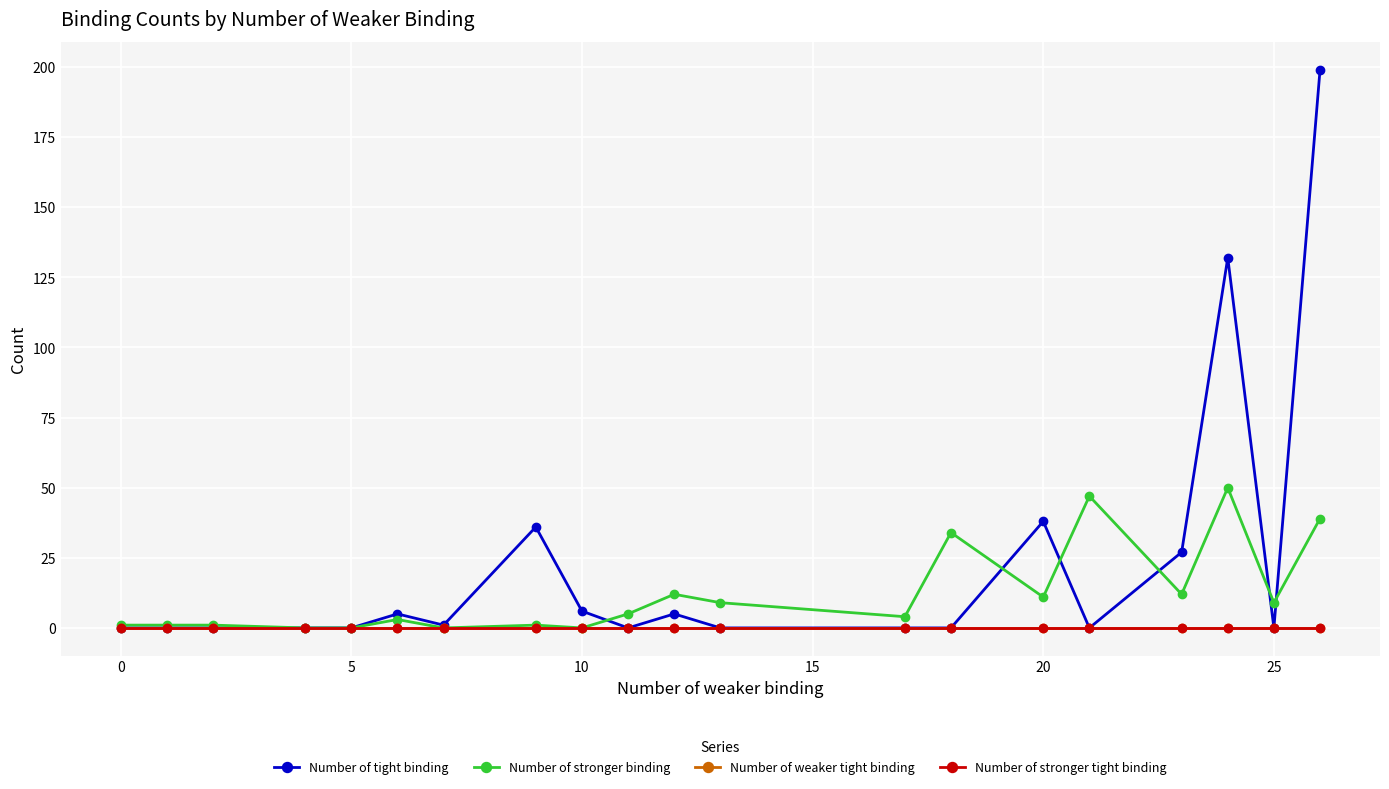

Reading left to right, list all the values displayed in this chart.

Number of tight binding: 0	0	0	0	0	5	1	36	6	0	5	0	0	0	38	0	27	132	0	199
Number of stronger binding: 1	1	1	0	0	3	0	1	0	5	12	9	4	34	11	47	12	50	9	39
Number of weaker tight binding: 0	0	0	0	0	0	0	0	0	0	0	0	0	0	0	0	0	0	0	0
Number of stronger tight binding: 0	0	0	0	0	0	0	0	0	0	0	0	0	0	0	0	0	0	0	0